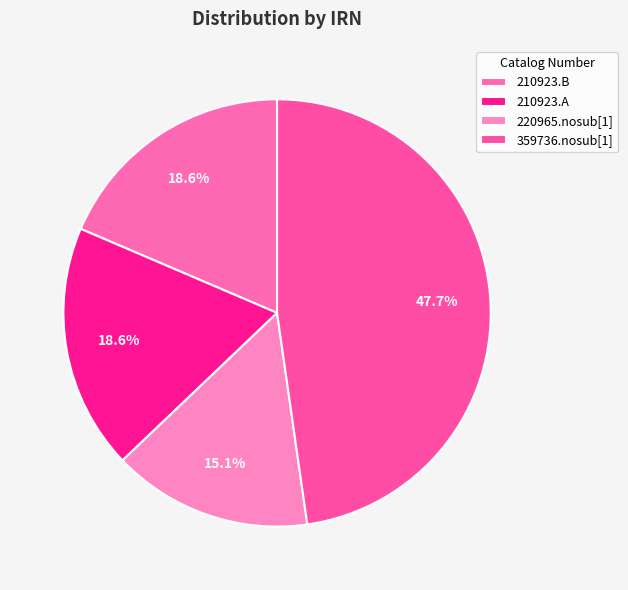

What is the ratio of the value at 210923.A to the value at 359736.nosub[1]?

0.4